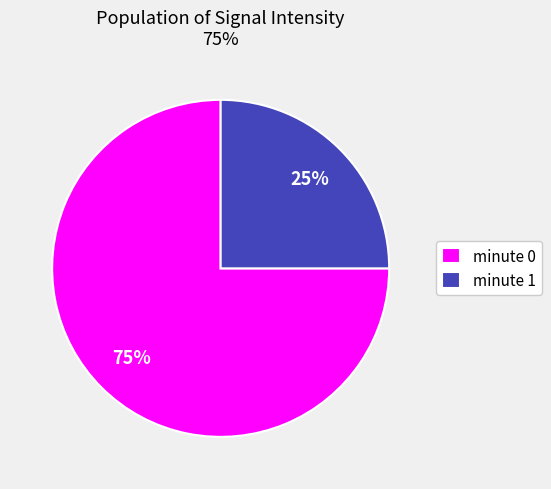

To the nearest percent, what is the average slice percentage?

50%